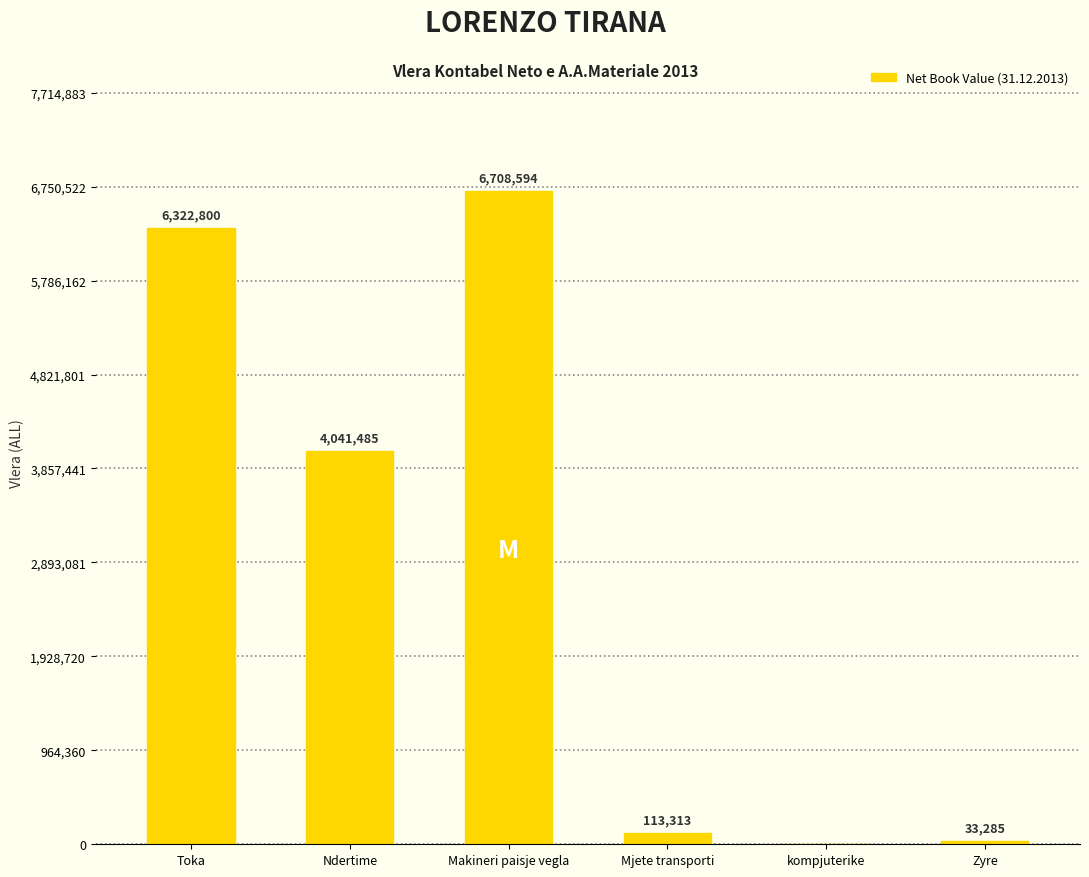

Reading left to right, list all the values displayed in this chart.

Toka=6322800	Ndertime=4041485	Makineri paisje vegla=6708594	Mjete transporti=113313	kompjuterike=0	Zyre=33285